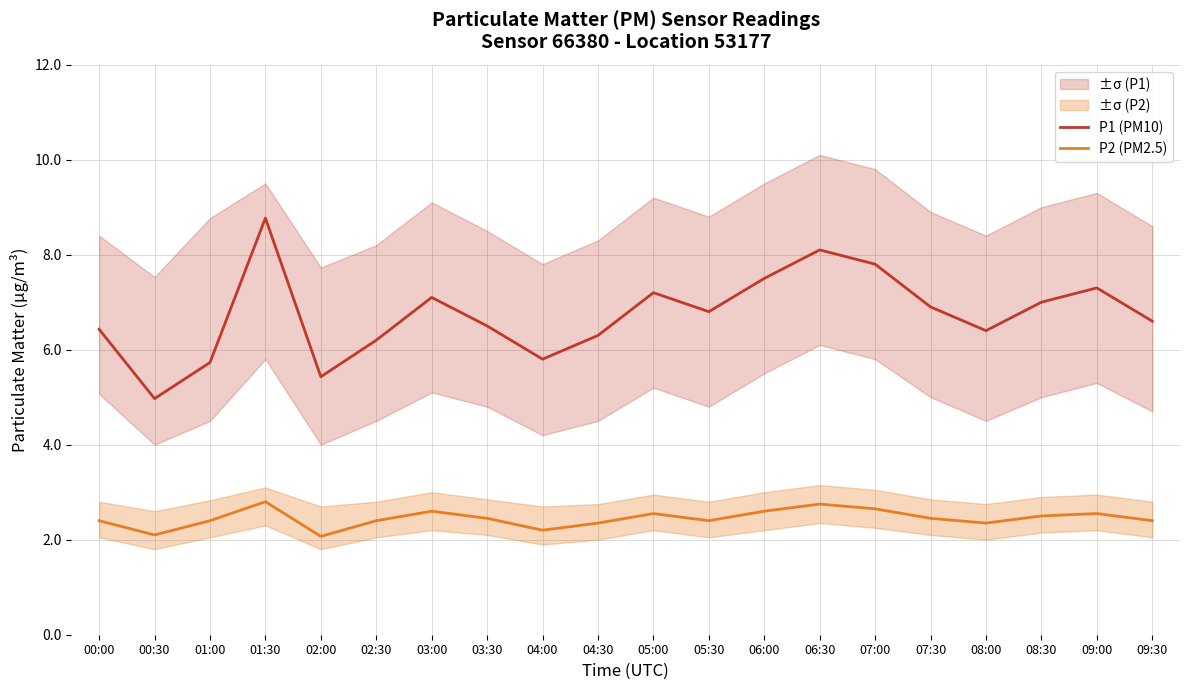

At how many categories does at least one series exceed 6?

16